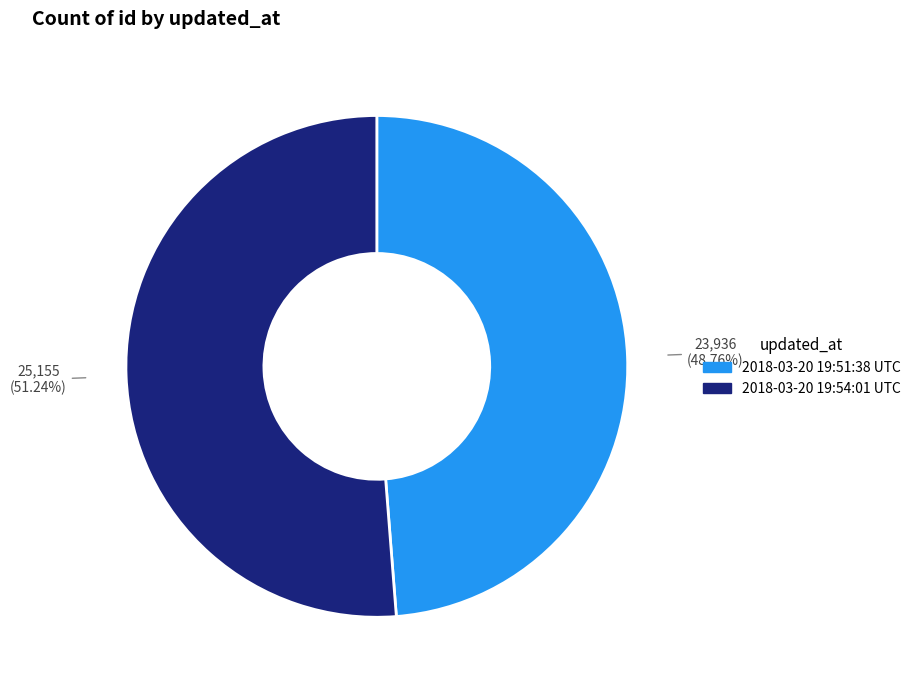

Between 2018-03-20 19:51:38 UTC and 2018-03-20 19:54:01 UTC, which is larger?

2018-03-20 19:54:01 UTC